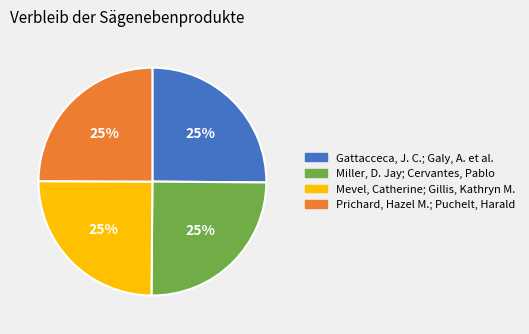

To the nearest percent, what is the combined percentage of Miller, D. Jay; Cervantes, Pablo and Gattacceca, J. C.; Galy, A. et al.?

50%